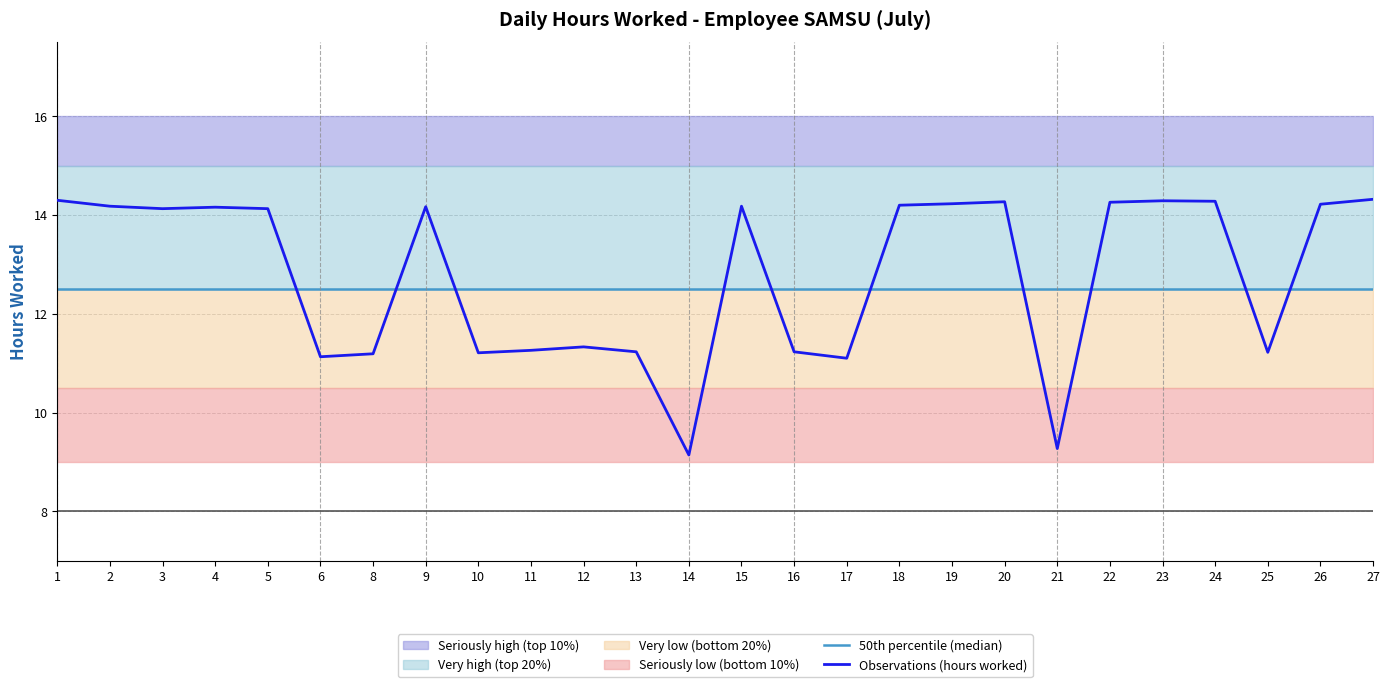

What is the average value of the Observations (hours worked) series?

12.8